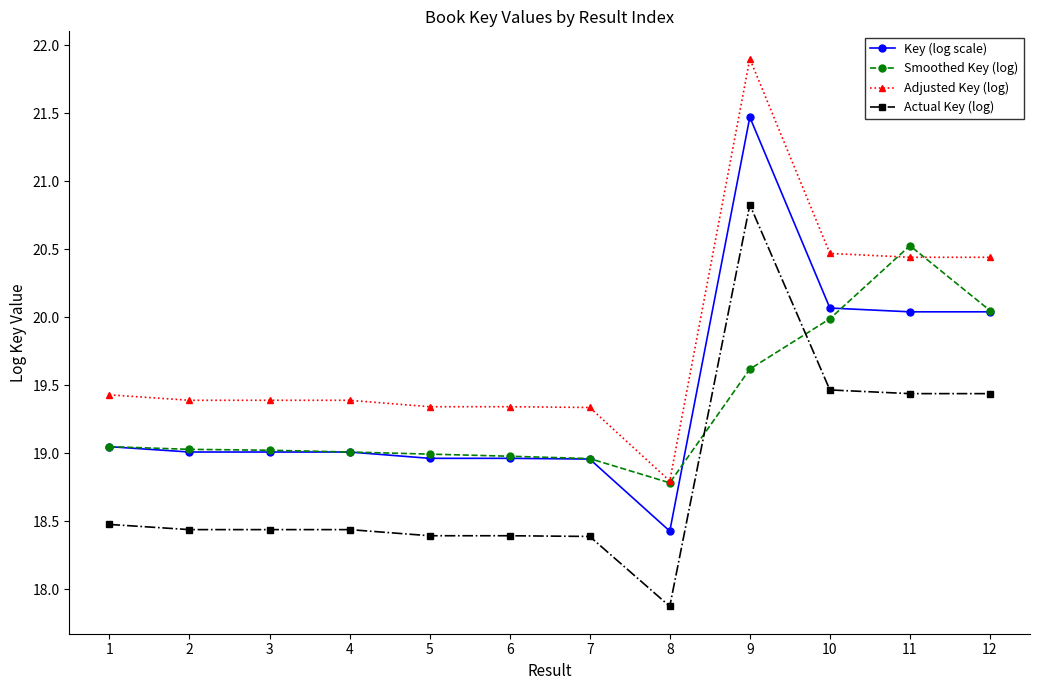

What is the maximum value for Actual Key (log)?

20.8